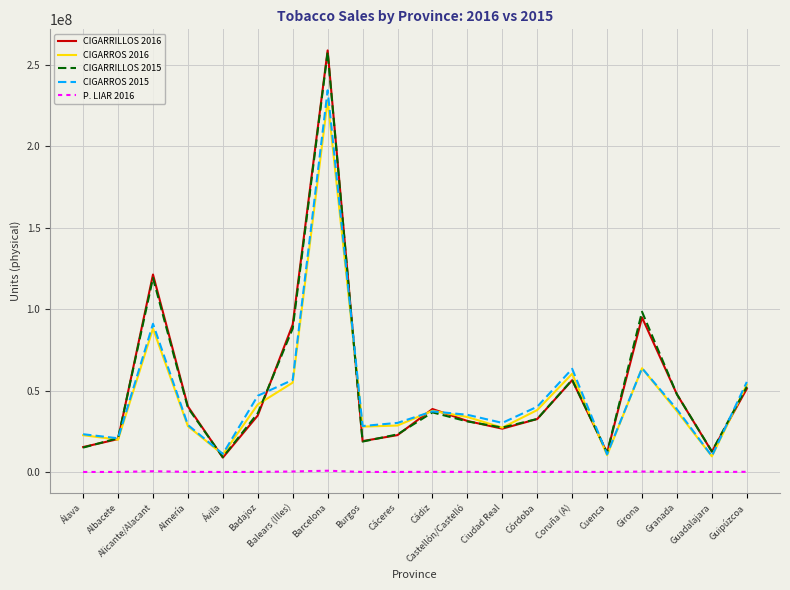

Where is CIGARROS 2016 nearest to the value 119036775?

Alicante/Alacant